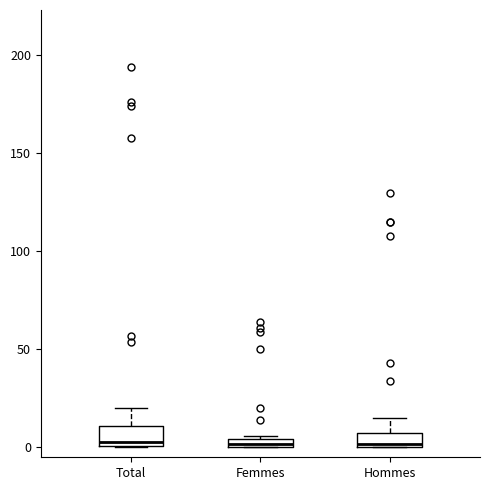

Where is the upper edge of the box for Hommes on the y-axis? The values are not printed on the chart, so give them approximately, as read against the axis.

5